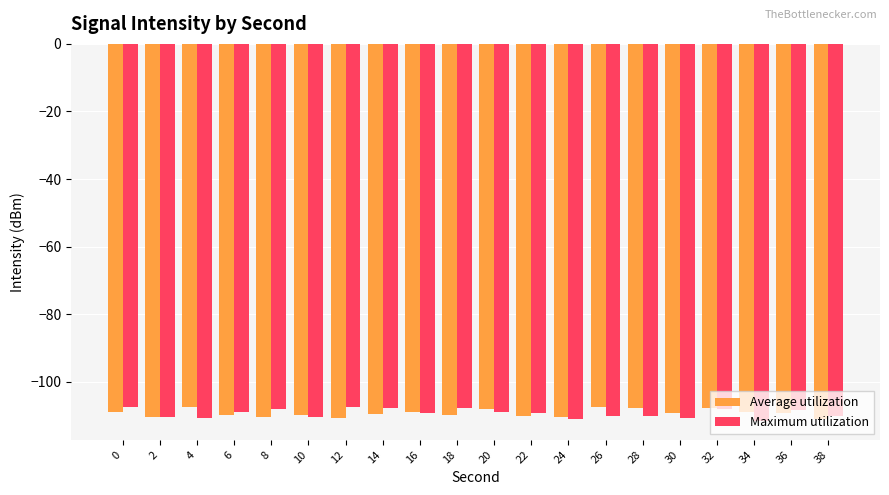

The Average utilization series shows -109.9 at 10. True or false?

True